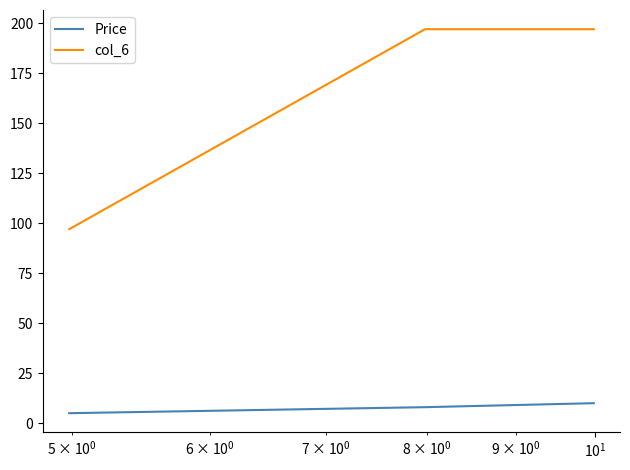

Reading left to right, what are all the values shown in this chart?

Price: 5.0	8.0	10.0	10.0
col_6: 97.0	197.0	197.0	197.0